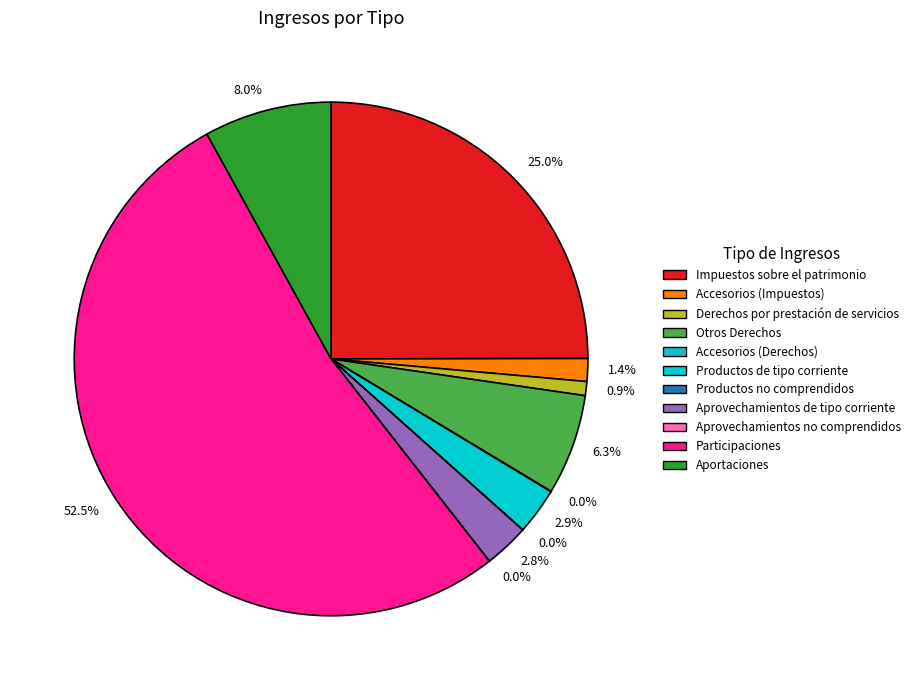

Which category has the smallest portion of the pie?

Productos no comprendidos